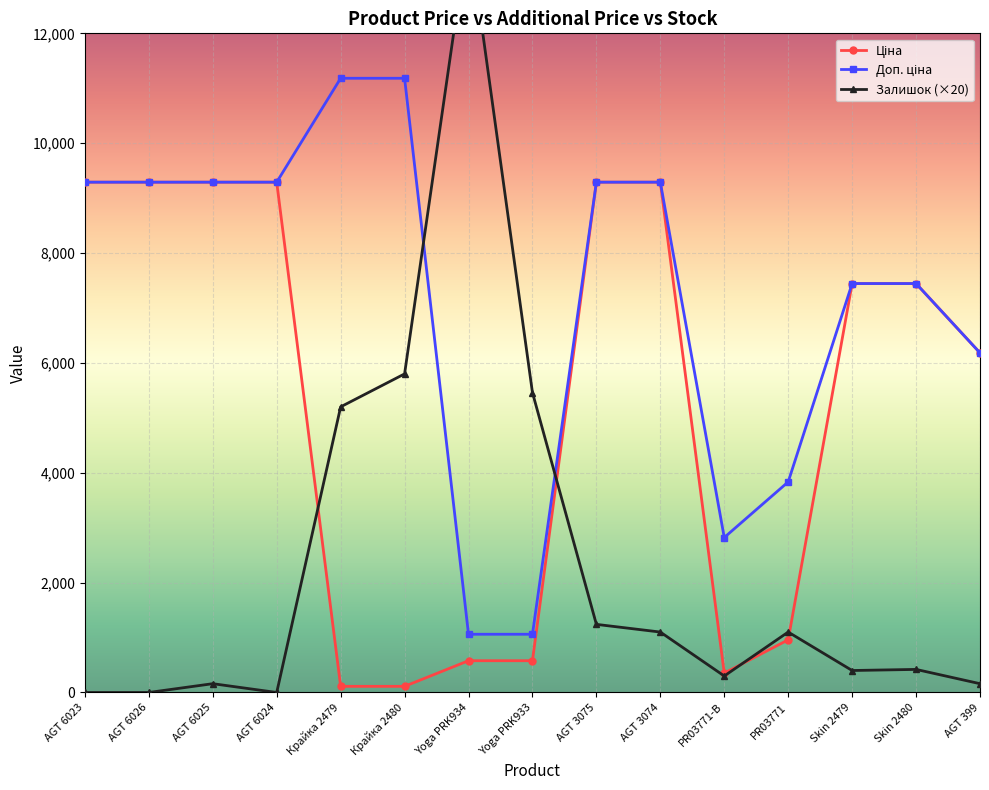

The value of Залишок (×20) at Skin 2480 is 605.8. True or false?

False